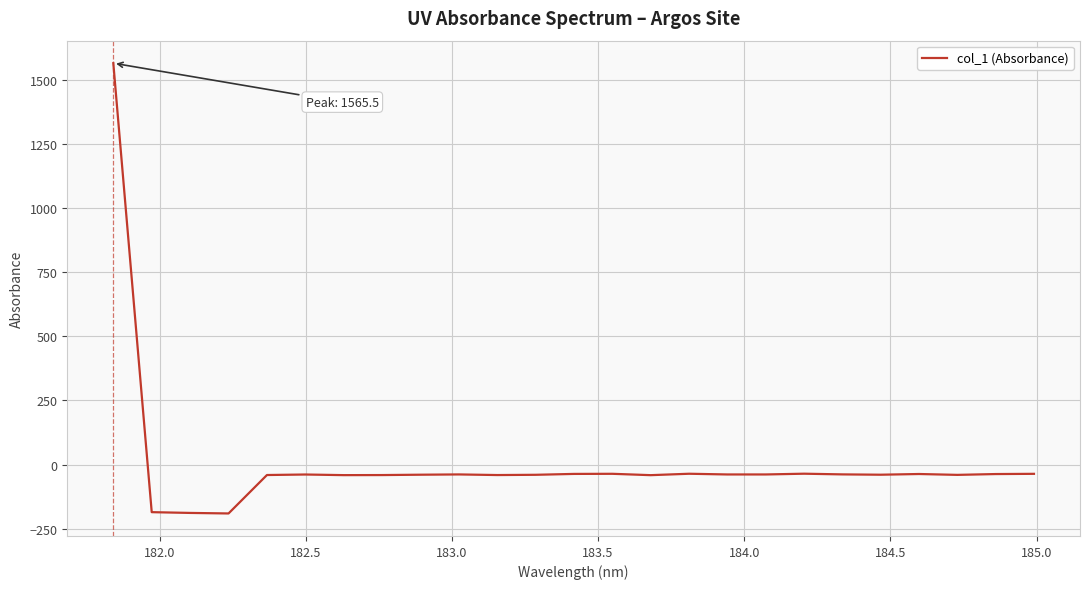

What is the greatest value displayed?

1565.5